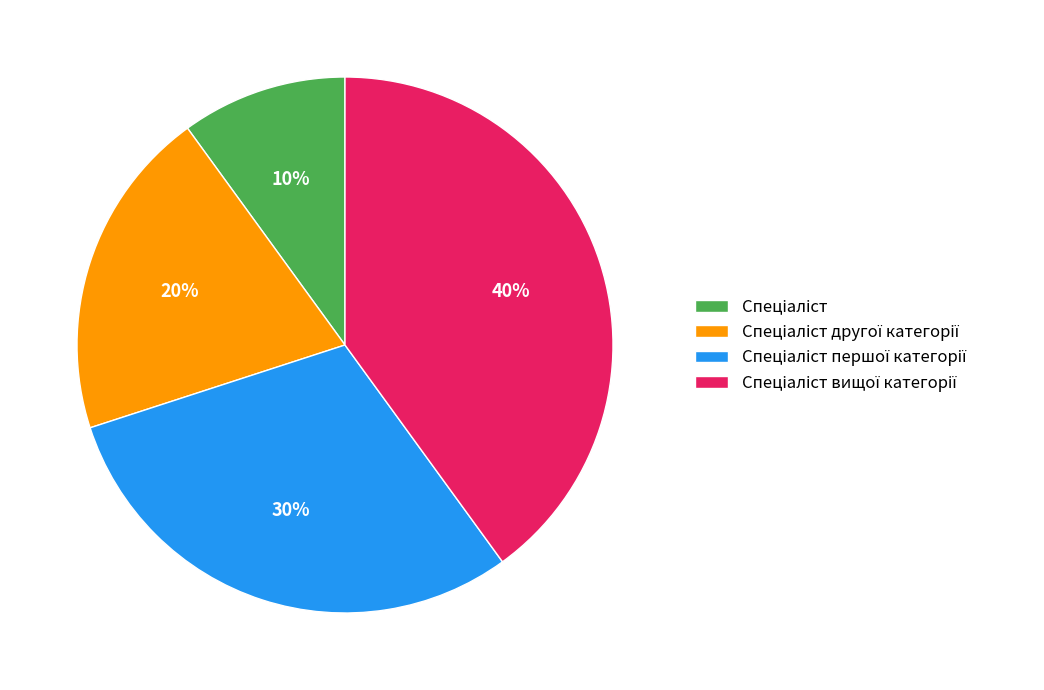

To the nearest percent, what is the average slice percentage?

25%